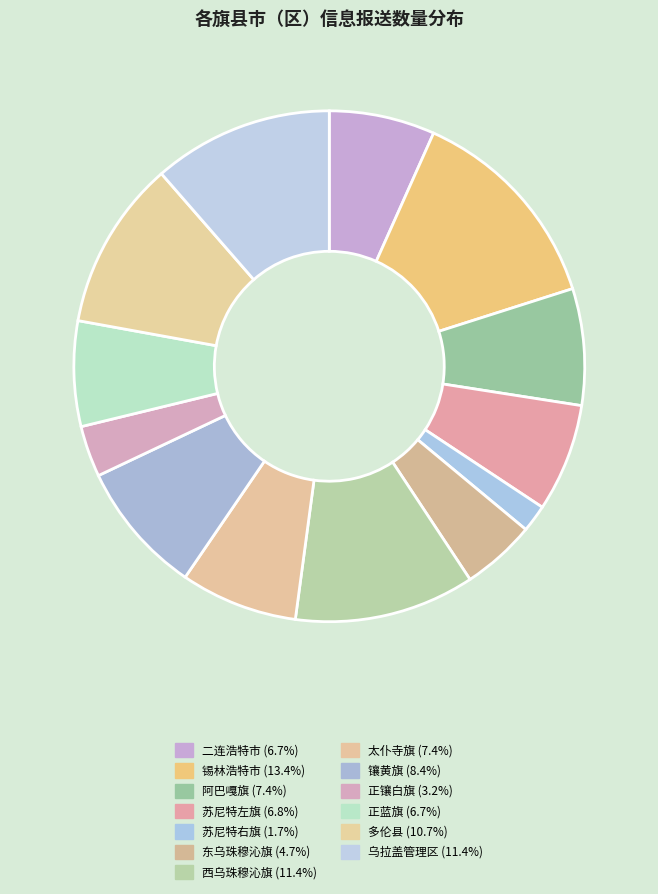

How many slices are in this pie chart?

13